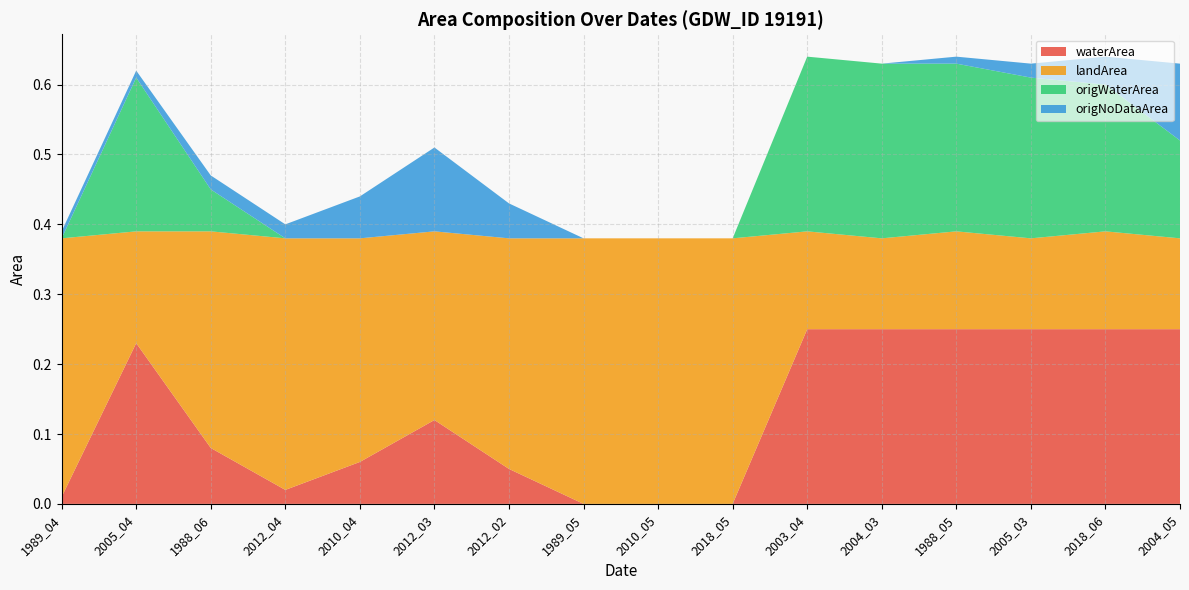

Reading left to right, transcribe all the data shown in this chart.

waterArea: 1989_04=0.0	2005_04=0.2	1988_06=0.1	2012_04=0.0	2010_04=0.1	2012_03=0.1	2012_02=0.1	1989_05=0.0	2010_05=0.0	2018_05=0.0	2003_04=0.2	2004_03=0.2	1988_05=0.2	2005_03=0.2	2018_06=0.2	2004_05=0.2
landArea: 1989_04=0.4	2005_04=0.2	1988_06=0.3	2012_04=0.4	2010_04=0.3	2012_03=0.3	2012_02=0.3	1989_05=0.4	2010_05=0.4	2018_05=0.4	2003_04=0.1	2004_03=0.1	1988_05=0.1	2005_03=0.1	2018_06=0.1	2004_05=0.1
origWaterArea: 1989_04=0.0	2005_04=0.2	1988_06=0.1	2012_04=0.0	2010_04=0.0	2012_03=0.0	2012_02=0.0	1989_05=0.0	2010_05=0.0	2018_05=0.0	2003_04=0.2	2004_03=0.2	1988_05=0.2	2005_03=0.2	2018_06=0.2	2004_05=0.1
origNoDataArea: 1989_04=0.0	2005_04=0.0	1988_06=0.0	2012_04=0.0	2010_04=0.1	2012_03=0.1	2012_02=0.1	1989_05=0.0	2010_05=0.0	2018_05=0.0	2003_04=0.0	2004_03=0.0	1988_05=0.0	2005_03=0.0	2018_06=0.0	2004_05=0.1